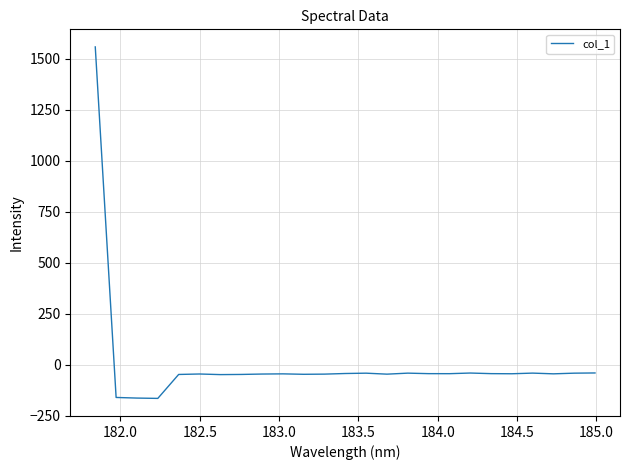

What is the minimum value shown in the chart?

-164.2